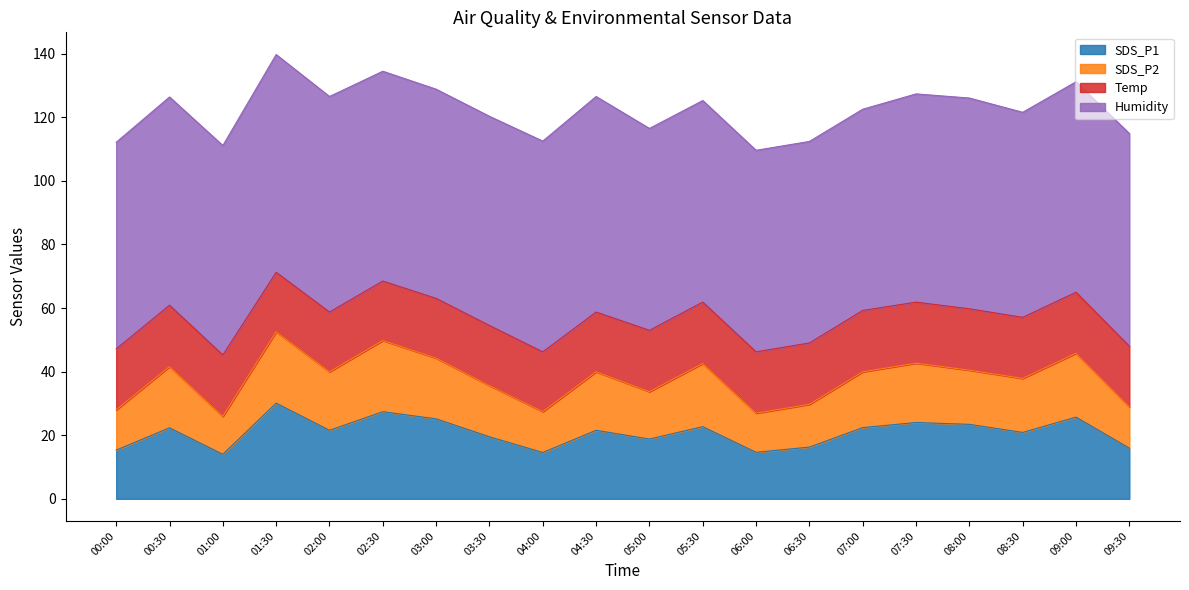

At which category is the sum across all series the highest?

01:30